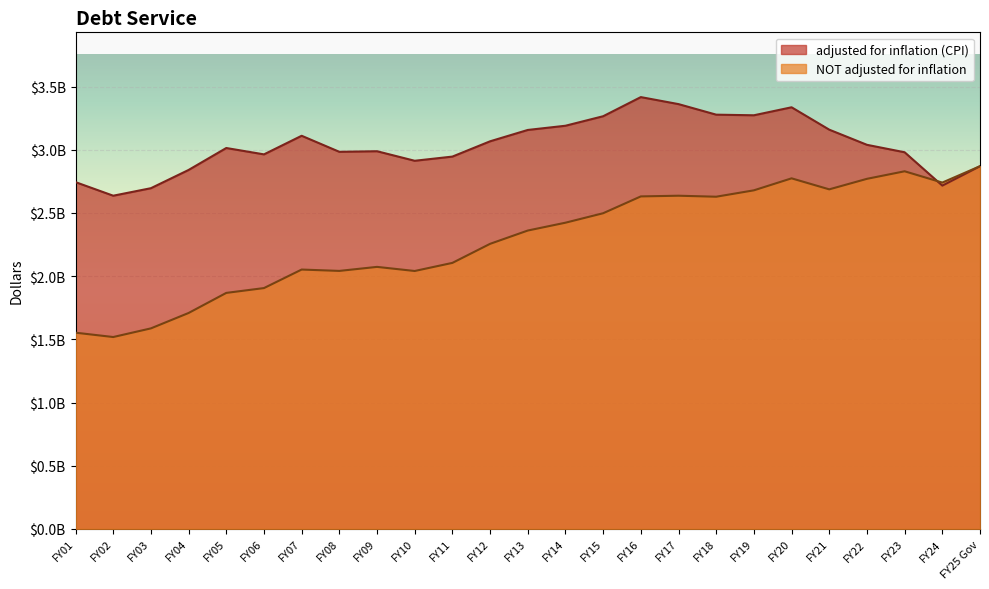

Between FY04 and FY10, which series saw the biggest shift?

NOT adjusted for inflation